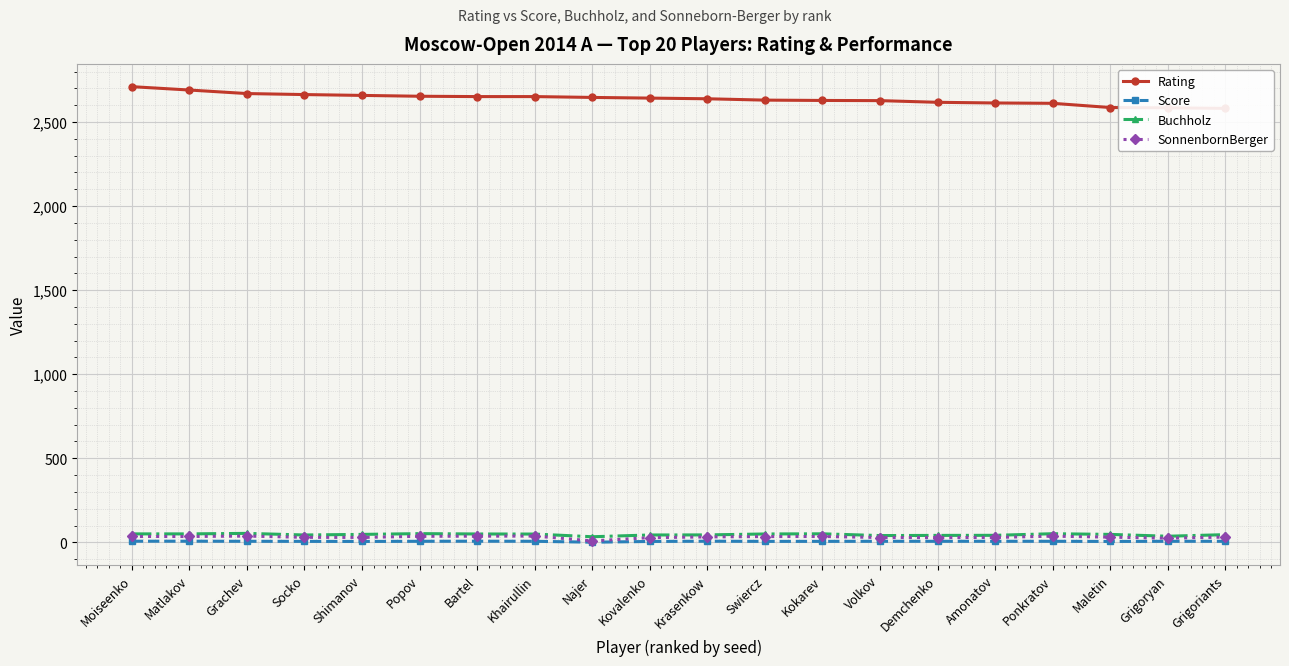

Reading left to right, transcribe all the data shown in this chart.

Rating: 2710.0	2690.0	2669.0	2663.0	2658.0	2653.0	2651.0	2651.0	2646.0	2642.0	2638.0	2630.0	2628.0	2627.0	2617.0	2613.0	2611.0	2586.0	2584.0	2581.0
Score: 7.0	7.0	6.5	6.0	5.5	6.5	7.0	6.5	1.0	5.5	7.0	6.0	6.0	6.5	6.5	6.5	6.5	5.5	6.5	6.5
Buchholz: 50.5	50.5	53.5	44.0	47.5	52.0	50.0	49.5	33.5	44.0	44.5	50.0	51.0	40.5	41.5	42.0	51.5	47.5	36.5	46.0
SonnenbornBerger: 35.0	35.0	37.5	30.0	29.5	36.0	37.0	37.5	9.0	28.0	32.5	34.5	35.0	29.0	28.5	29.5	37.0	31.0	25.0	31.5